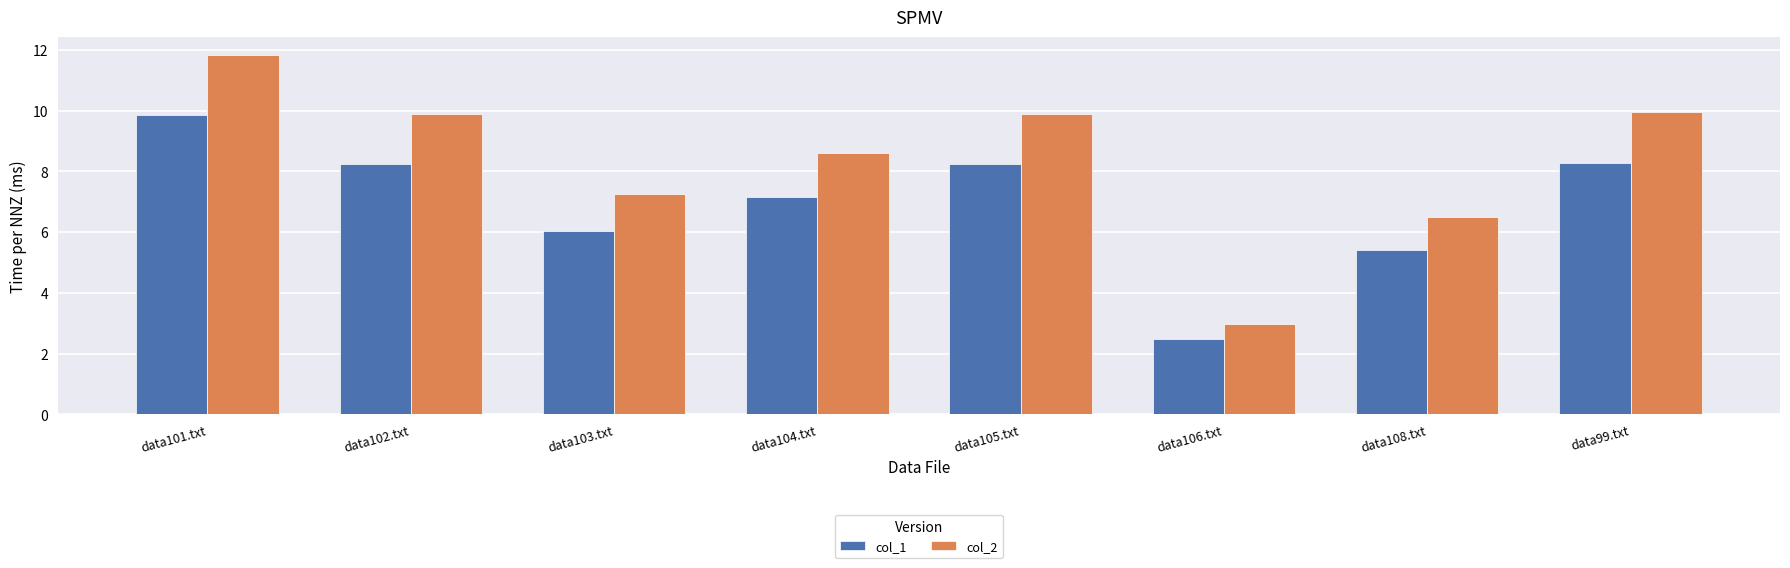

List the series in order of their overall mean, lowest first.

col_1, col_2